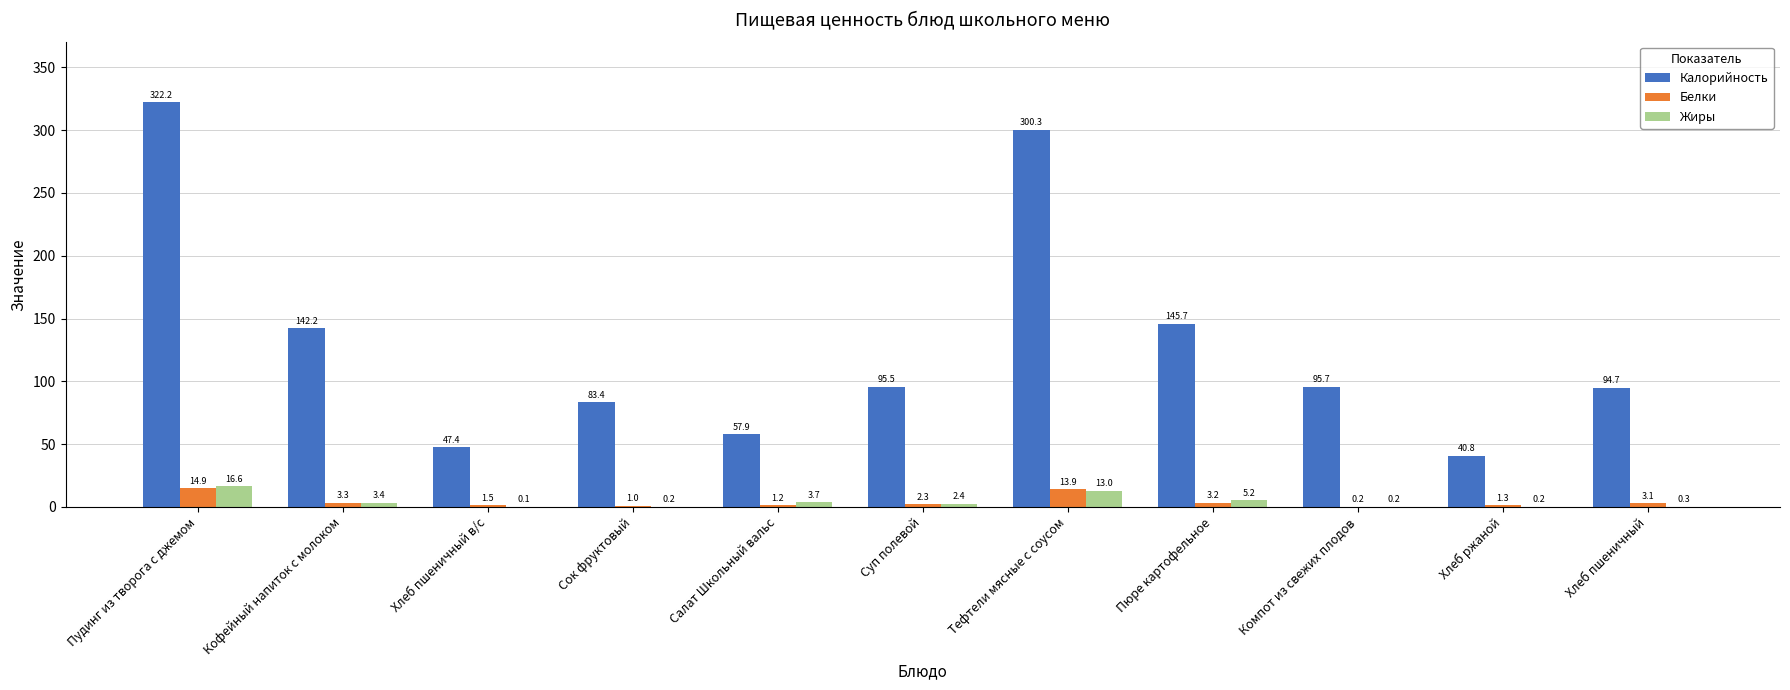

The value of Калорийность at Суп полевой is 57.8. True or false?

False